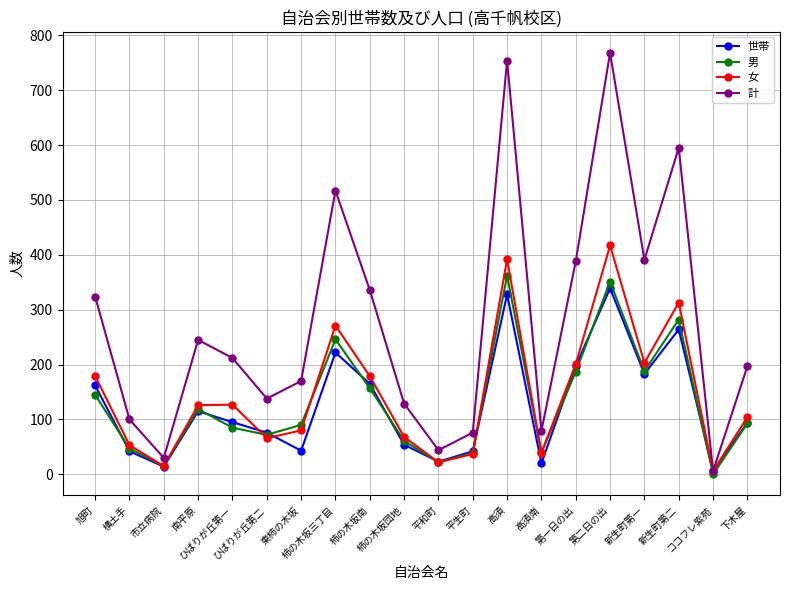

What is the maximum value for 世帯?

339